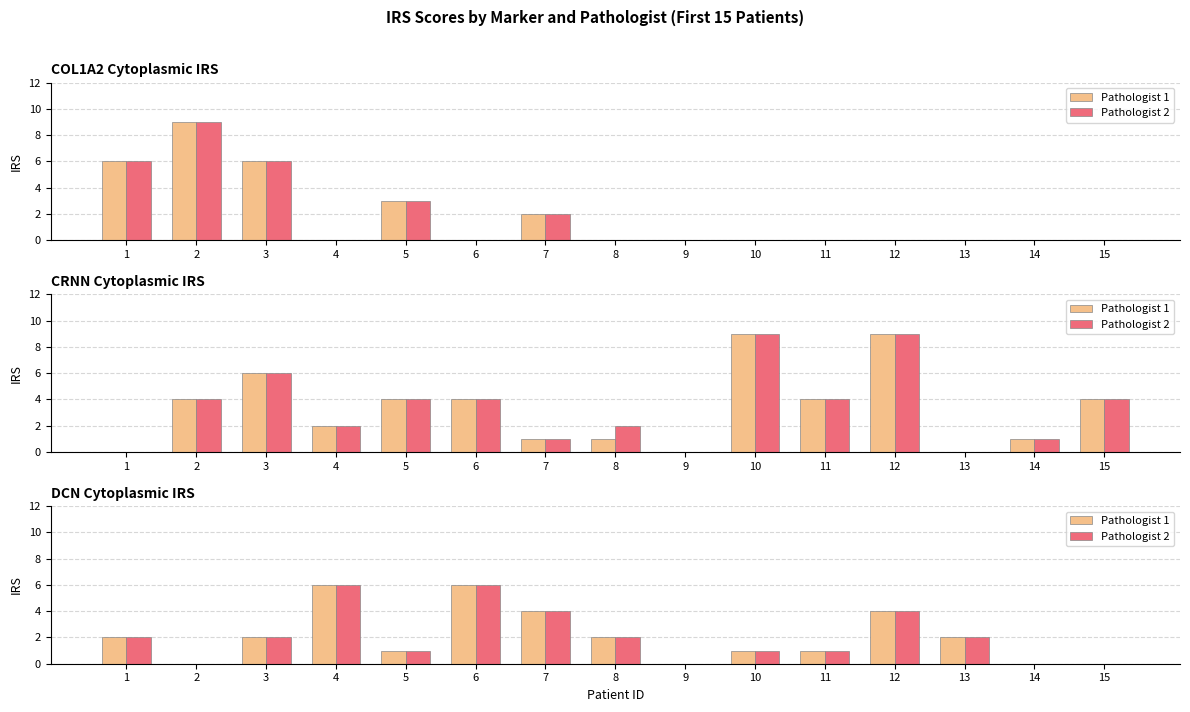

How many positive values does the Pathologist 2 series have?

11